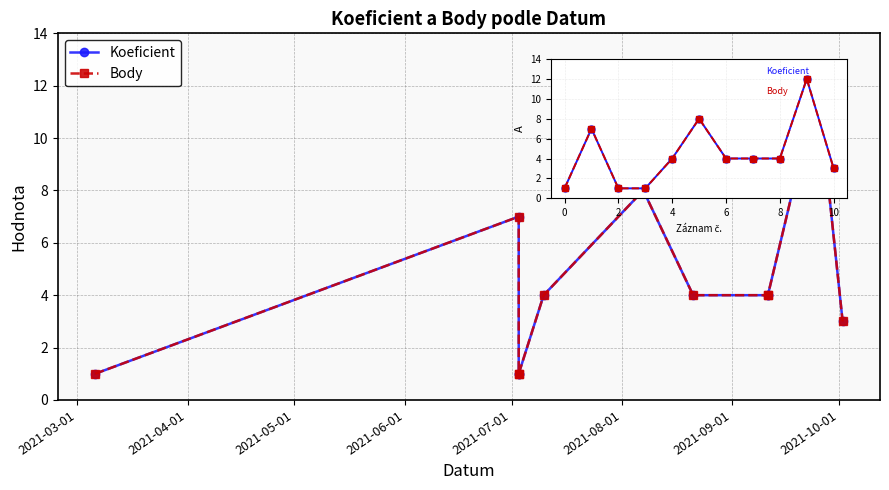

True or false: Body and Koeficient intersect in this chart.

False